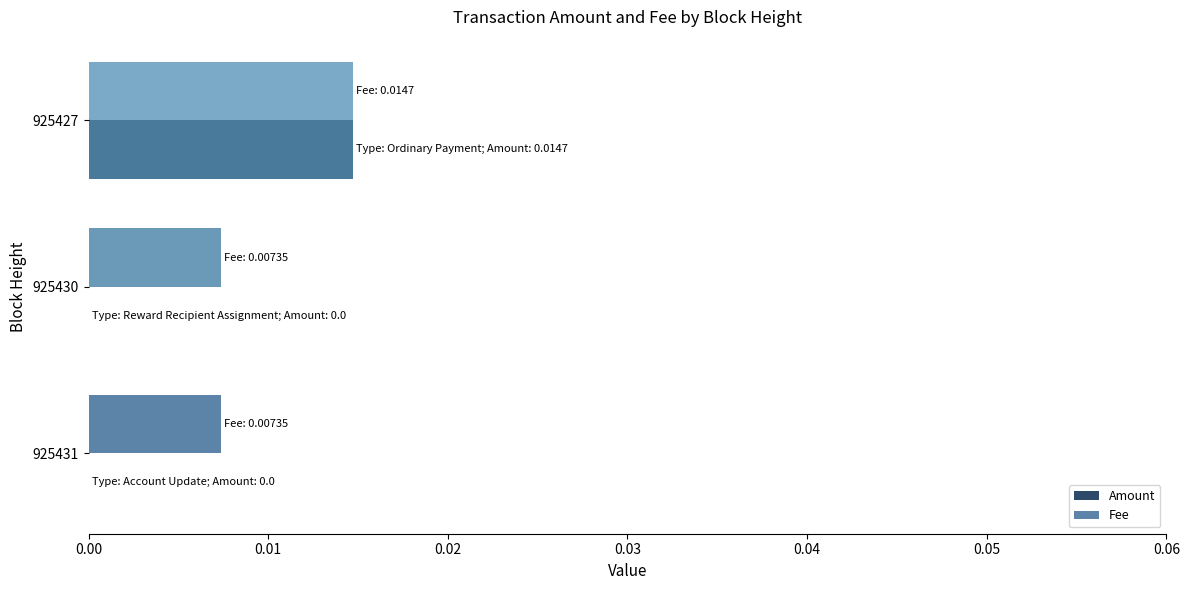

The value of Fee at 925427 is 0.0. True or false?

True